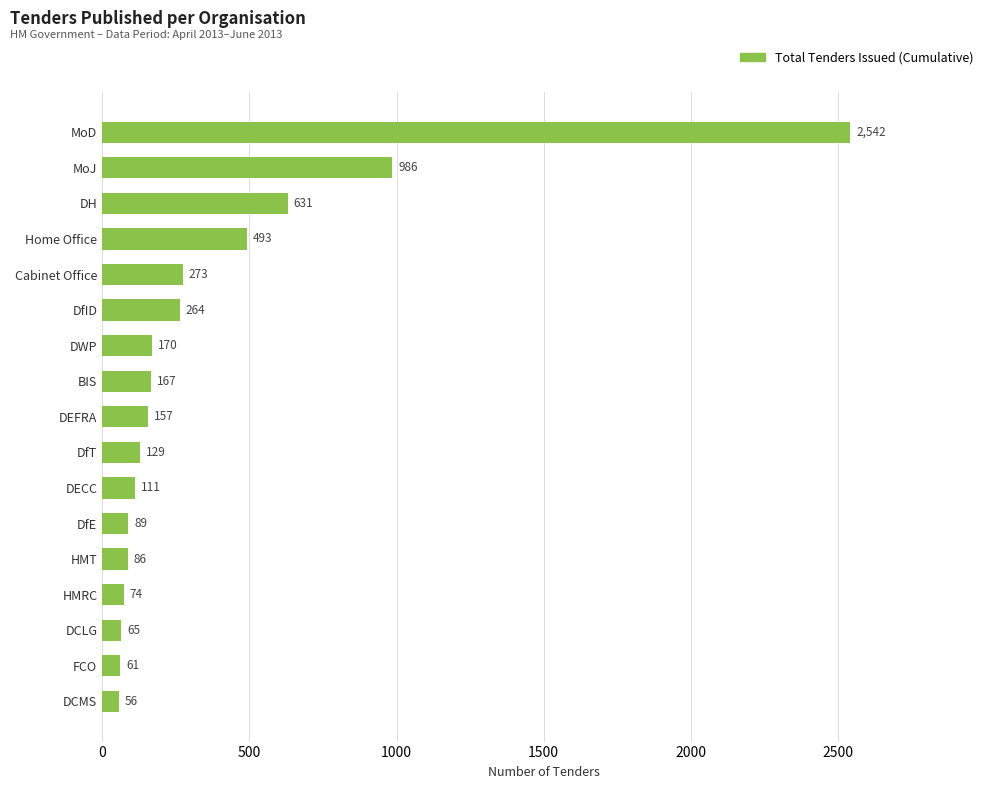

What position from the top is DCMS?

17